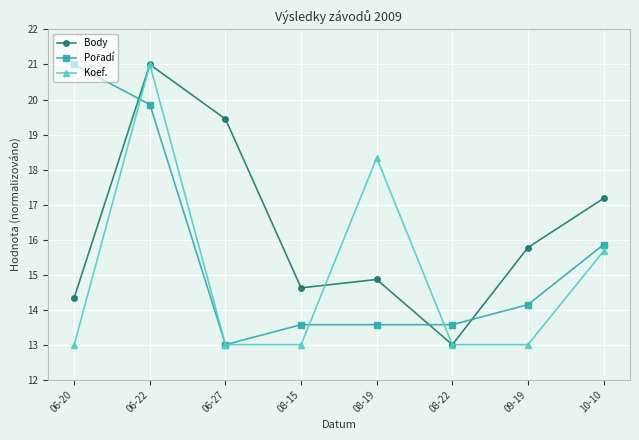

What is the lowest value of the Body series?

13.0